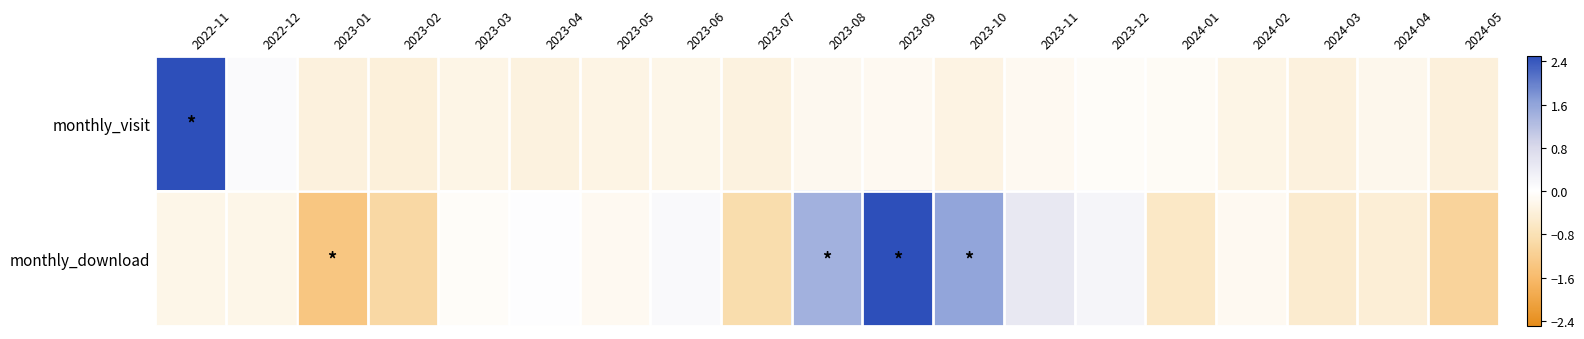

How many distinct data groups are displayed?

2